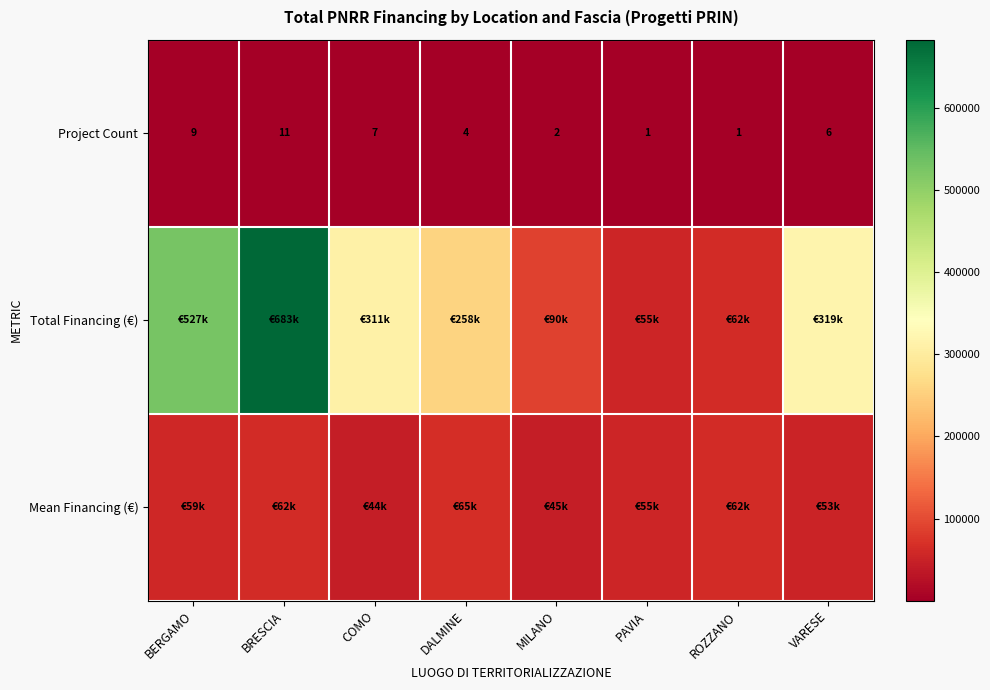

Where does the Project Count series first go above 6?

BERGAMO